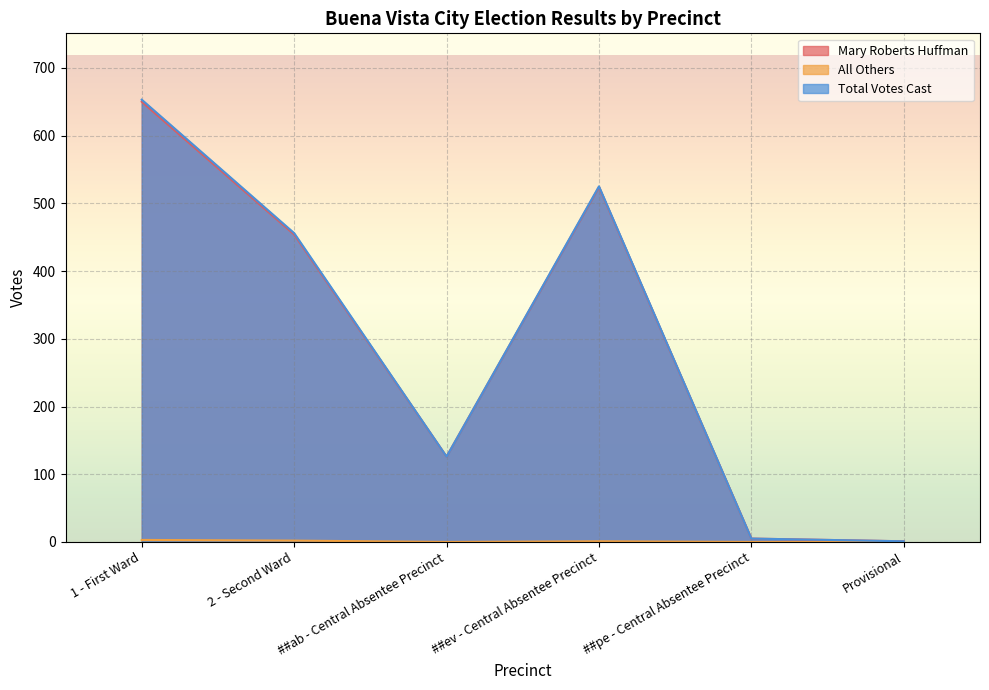

Which series has the largest total across all categories?

Total Votes Cast